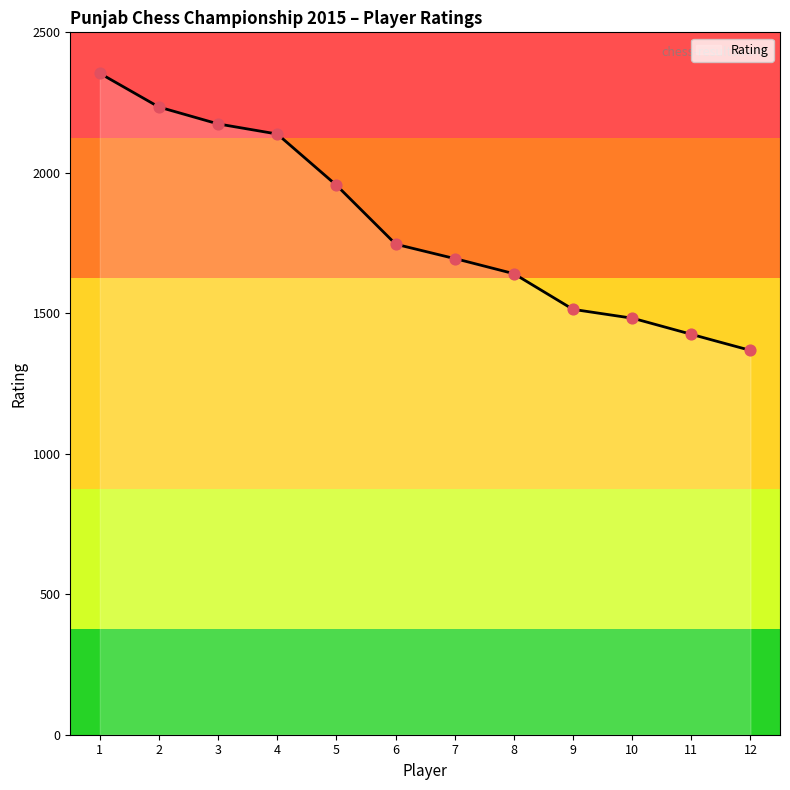

What is the lowest value of the Rating series?

1368.0